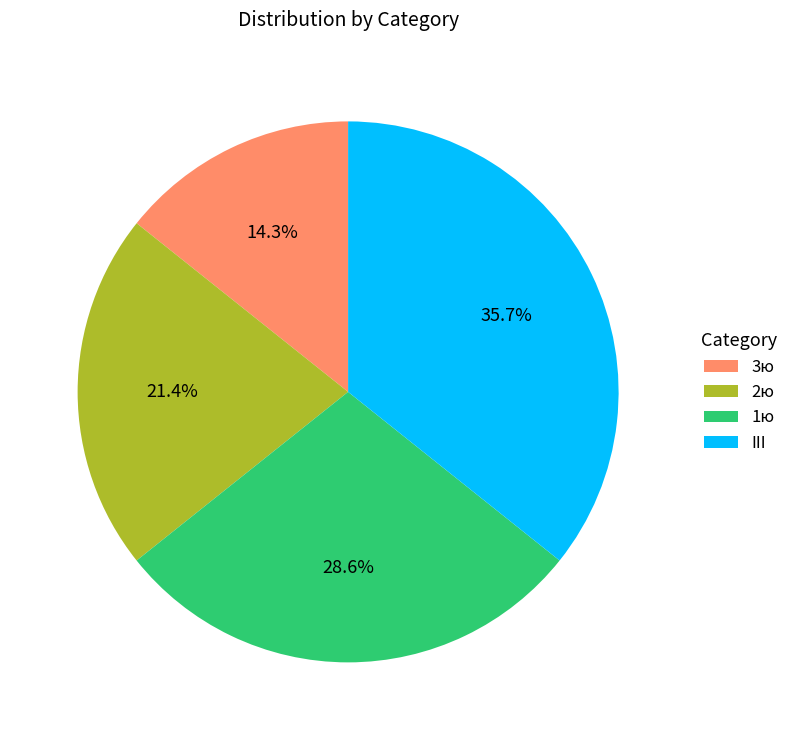

To the nearest percent, what is the combined percentage of 1ю and 2ю?

50%